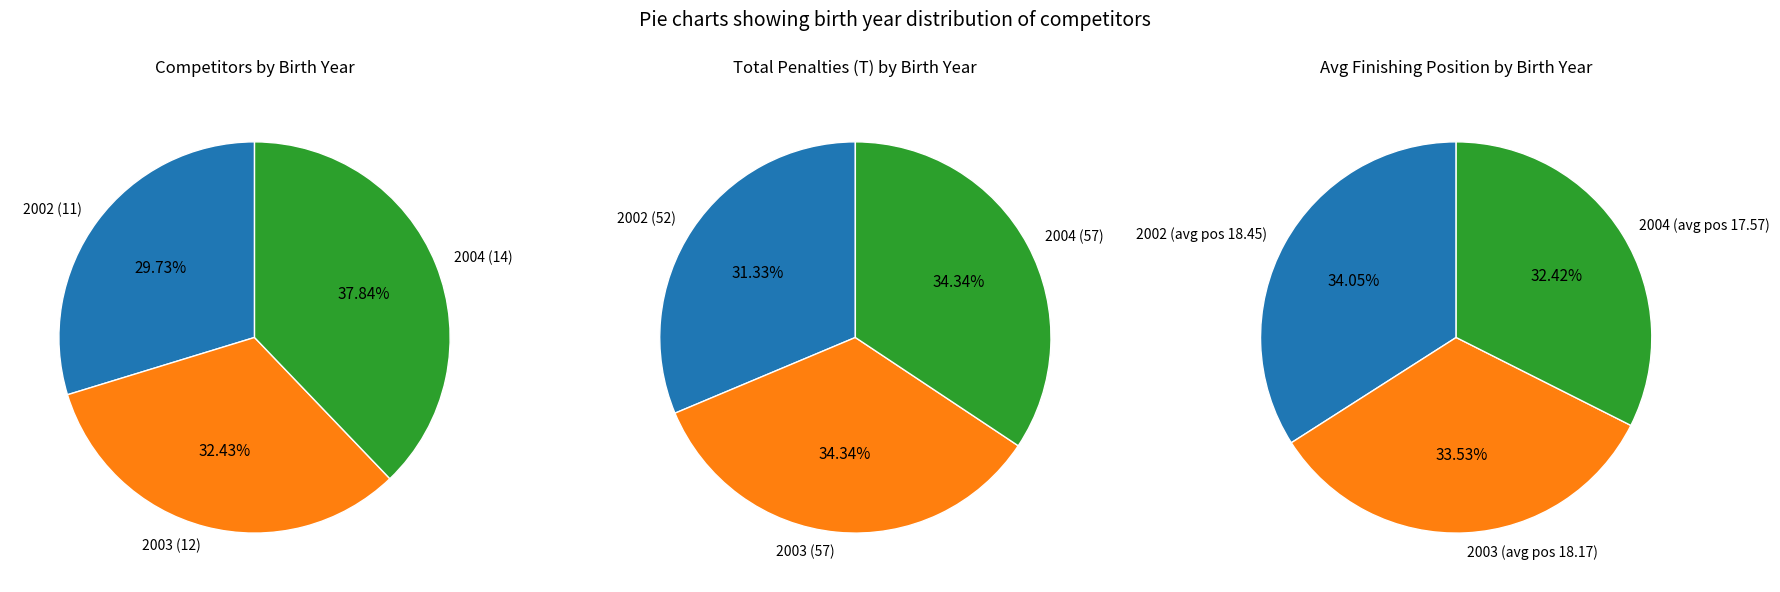

What percentage is the 2004 slice, to the nearest percent?

38%